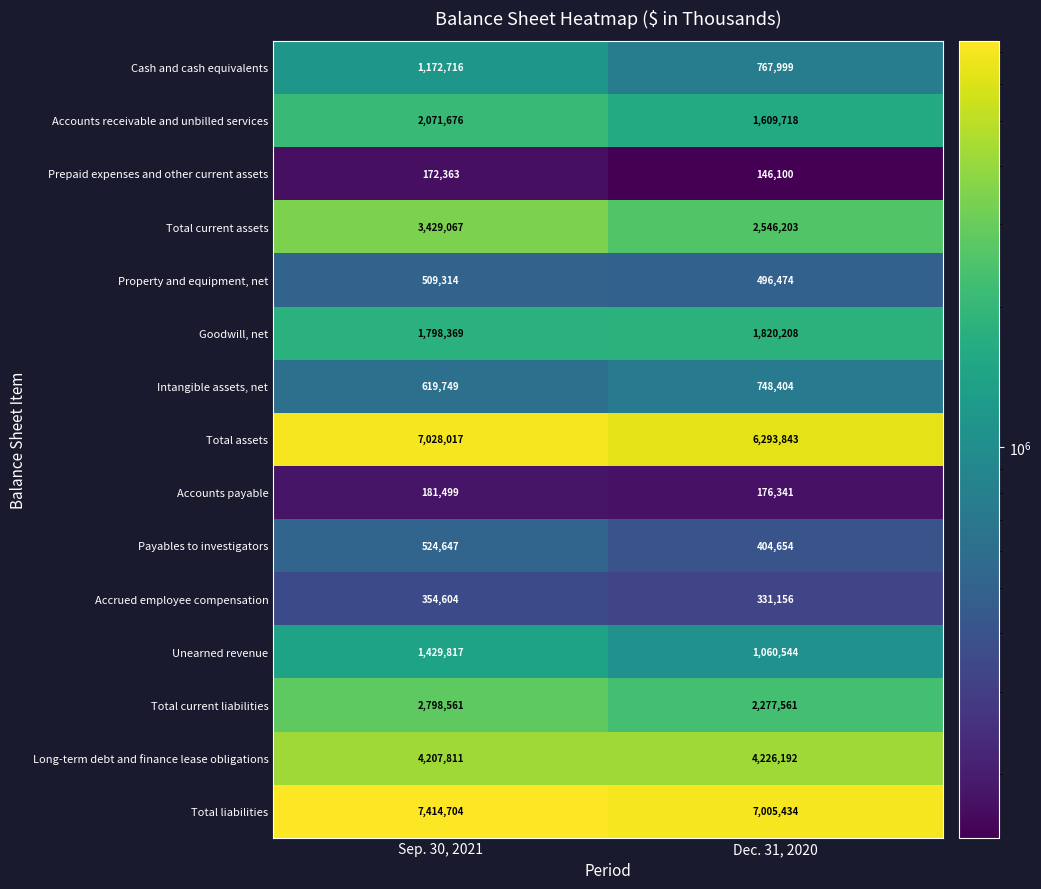

Where is Payables to investigators nearest to the value 464650?

Dec. 31, 2020